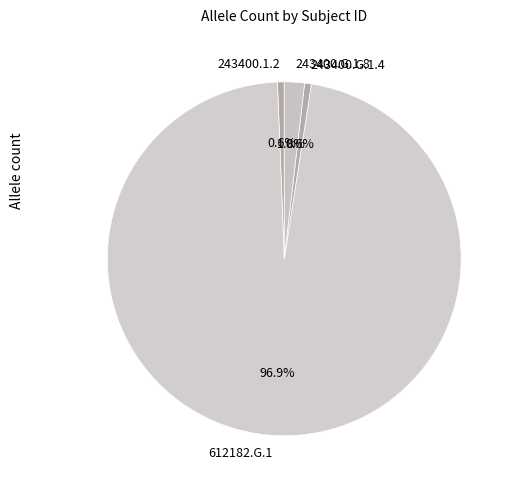

To the nearest percent, what percentage of the pie is 243400.G.1.8?

2%